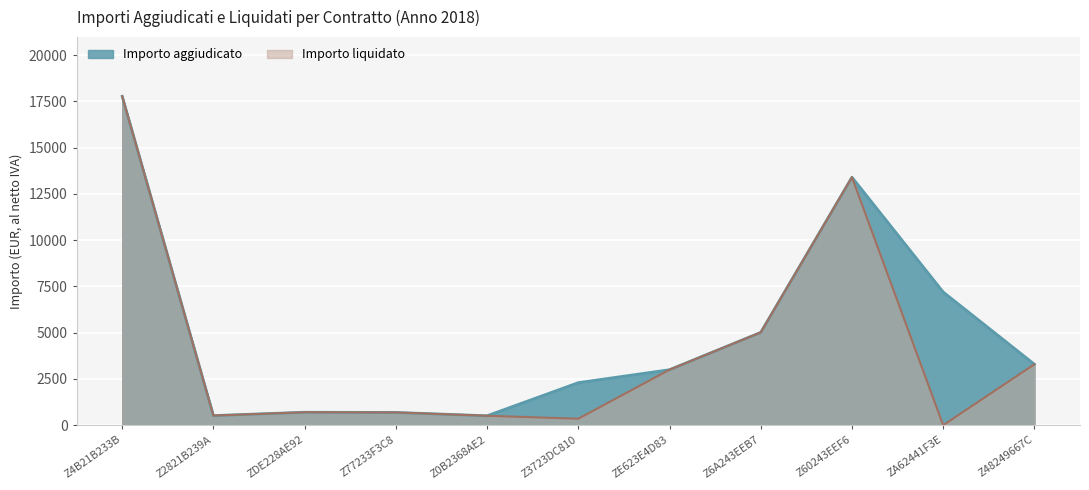

Reading left to right, what are all the values shown in this chart?

Importo aggiudicato: Z4B21B233B=17780.0	Z2821B239A=520.0	ZDE228AE92=700.0	Z77233F3C8=690.0	Z0B2368AE2=510.4	Z3723DC810=2300.0	ZE623E4D83=3000.0	Z6A243EEB7=5016.8	Z60243EEF6=13406.0	ZA62441F3E=7200.0	Z48249667C=3296.0
Importo liquidato: Z4B21B233B=17780.0	Z2821B239A=520.0	ZDE228AE92=700.0	Z77233F3C8=690.0	Z0B2368AE2=510.4	Z3723DC810=350.0	ZE623E4D83=3000.0	Z6A243EEB7=5016.8	Z60243EEF6=13406.0	ZA62441F3E=0.0	Z48249667C=3296.0